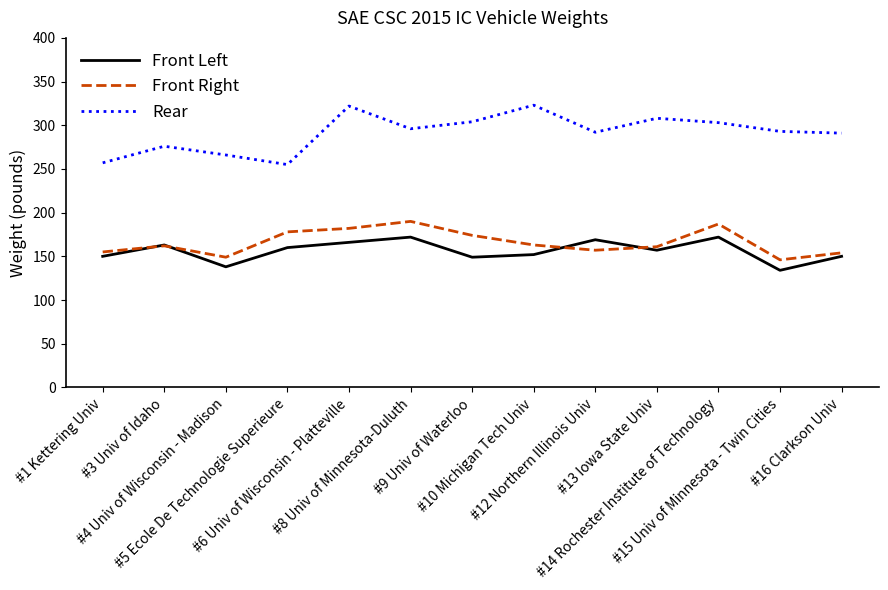

True or false: Front Right and Rear intersect in this chart.

False